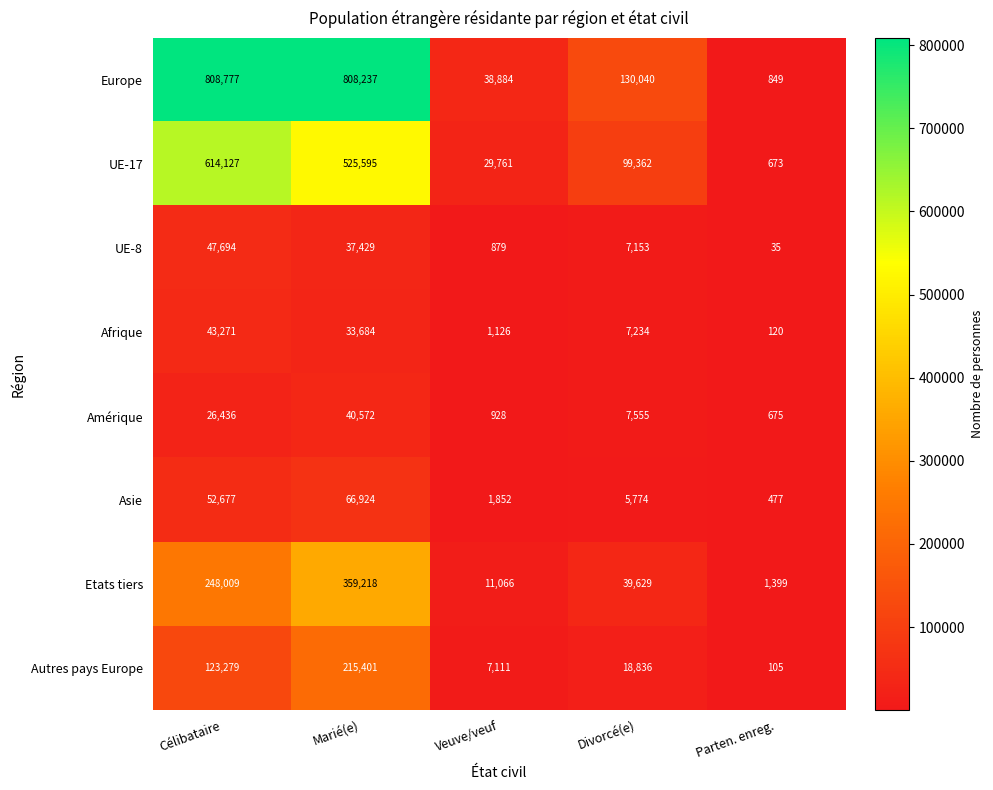

What is the difference between the maximum and second lowest values in the Europe series?

769893